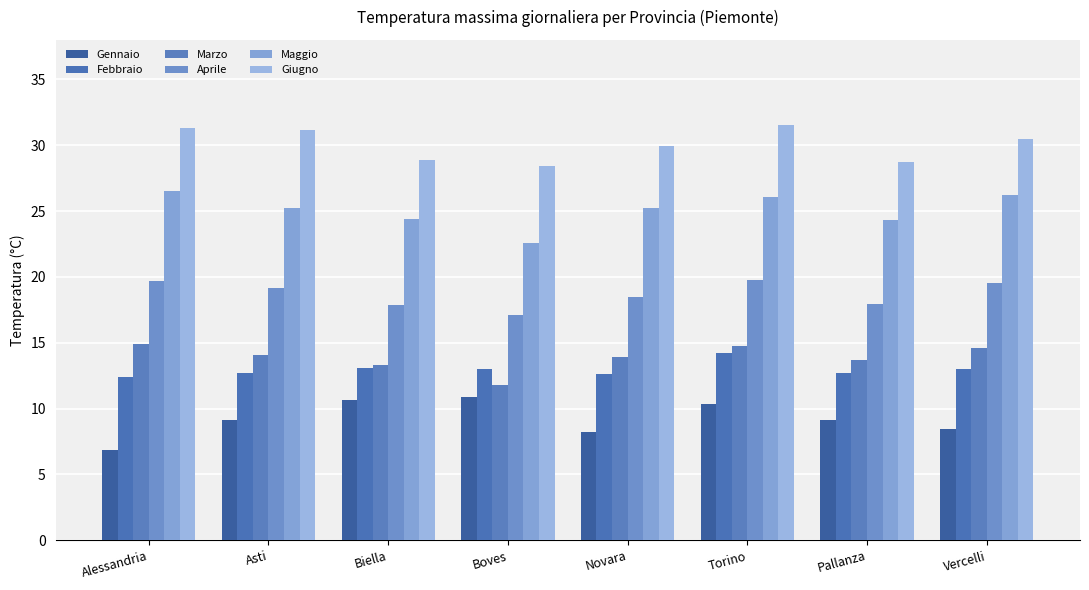

What is the minimum value shown in the chart?

6.9